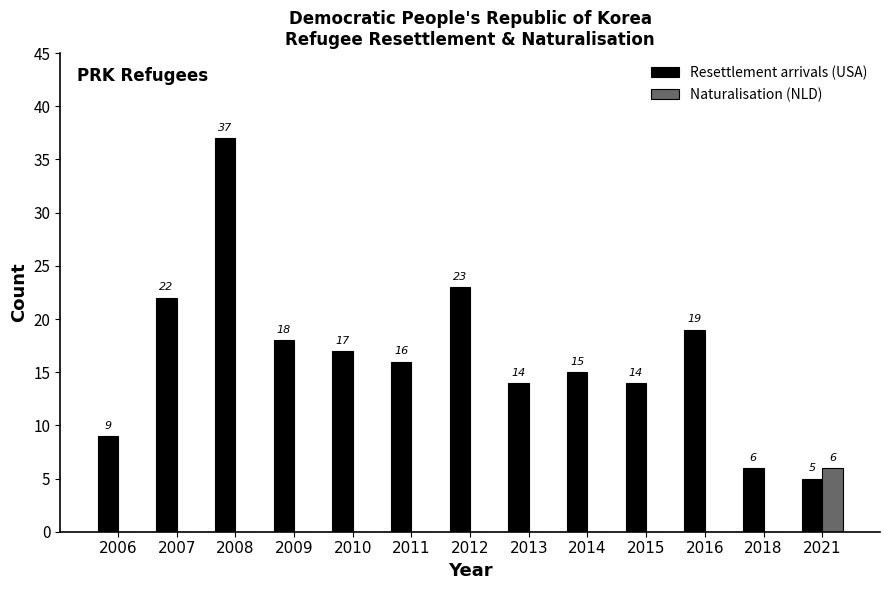

What is the spread (max minus min) of values at 2014?

15